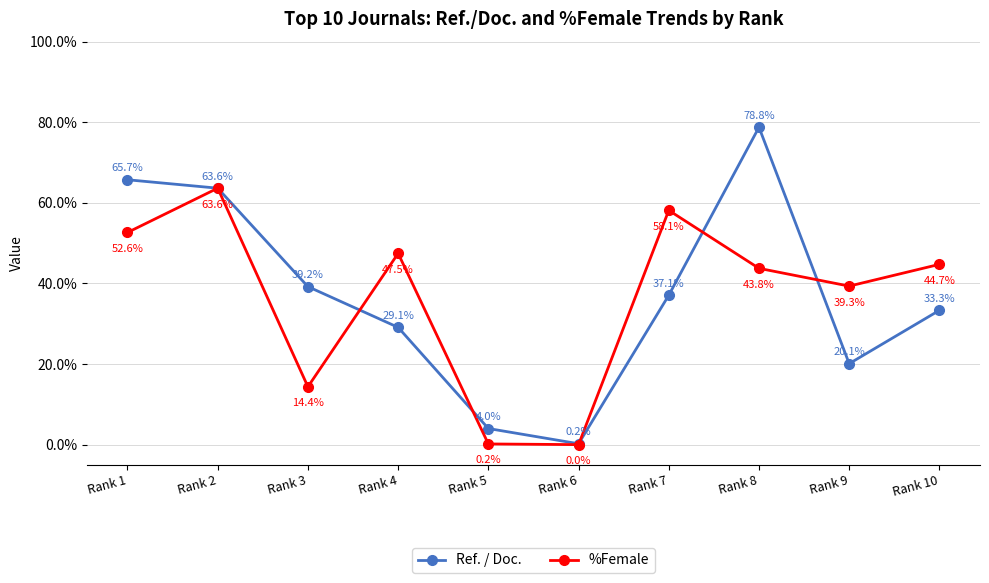

True or false: %Female and Ref. / Doc. cross at least once.

True